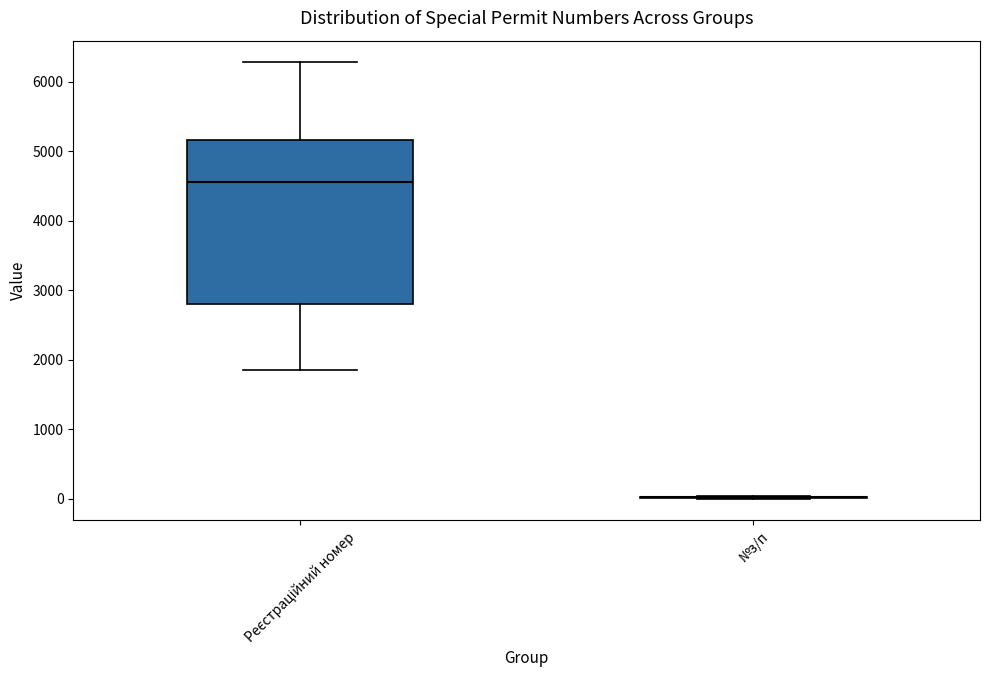

Where is the upper edge of the box for Реєстраційний номер on the y-axis? The values are not printed on the chart, so give them approximately, as read against the axis.

5200